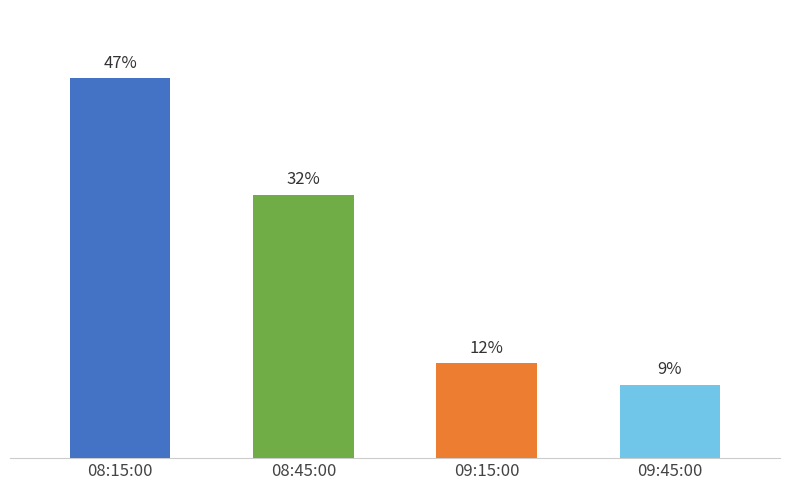

Rank the categories by value from lowest to highest.

09:45:00, 09:15:00, 08:45:00, 08:15:00